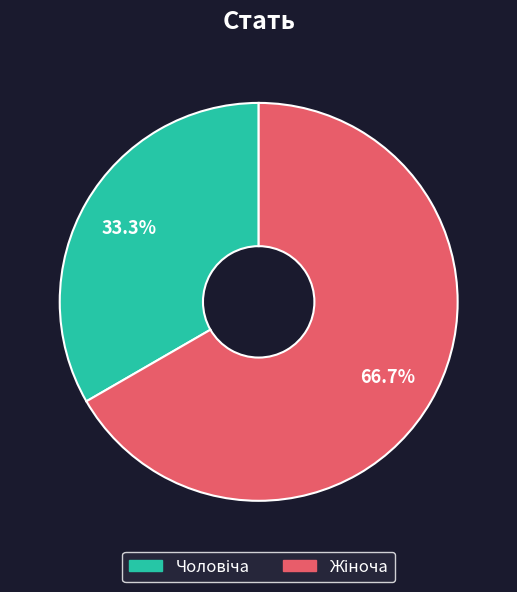

Does any single category account for the majority?

Yes